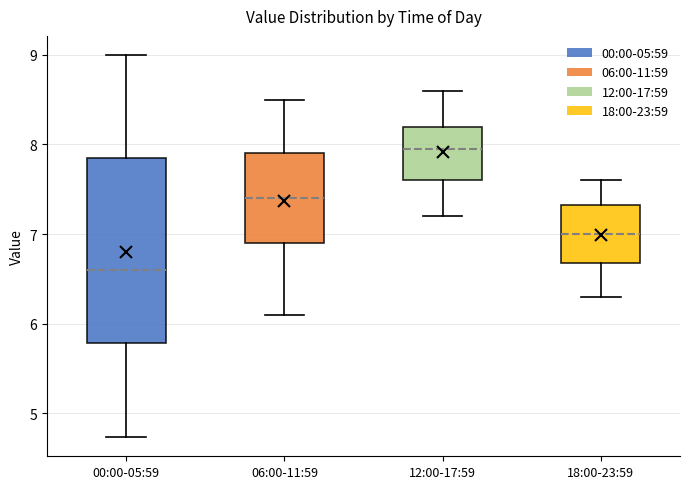

Where is the lower edge of the box for 06:00-11:59 on the y-axis? The values are not printed on the chart, so give them approximately, as read against the axis.

6.9